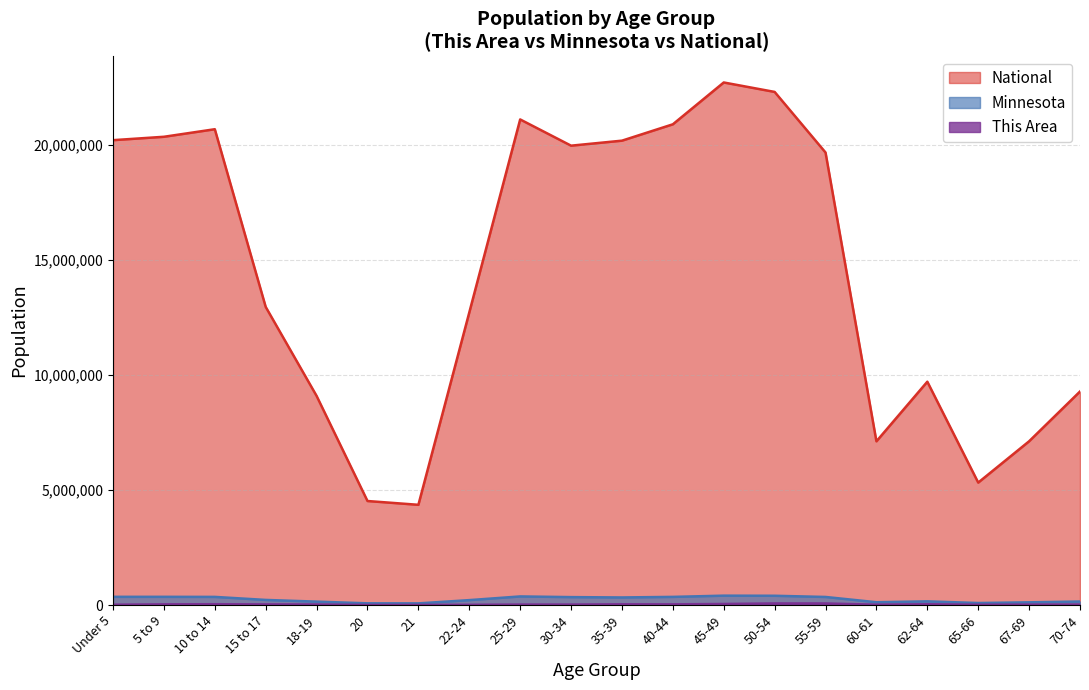

How many distinct data groups are displayed?

3